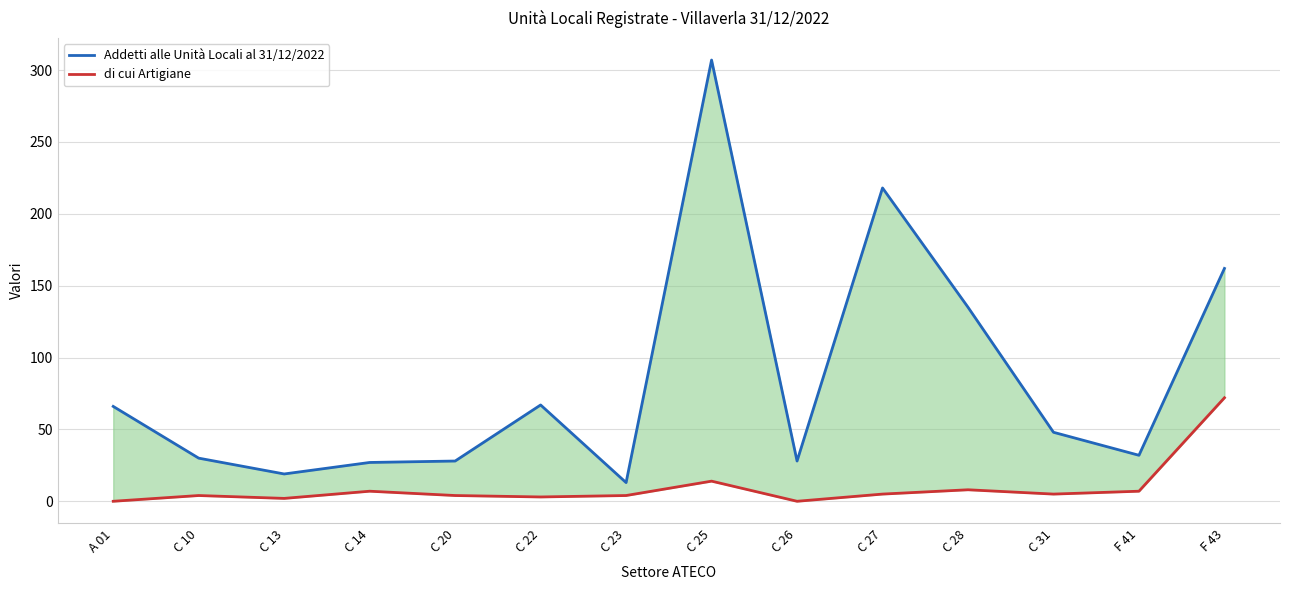

Is it true that di cui Artigiane equals 14 at C 25?

True